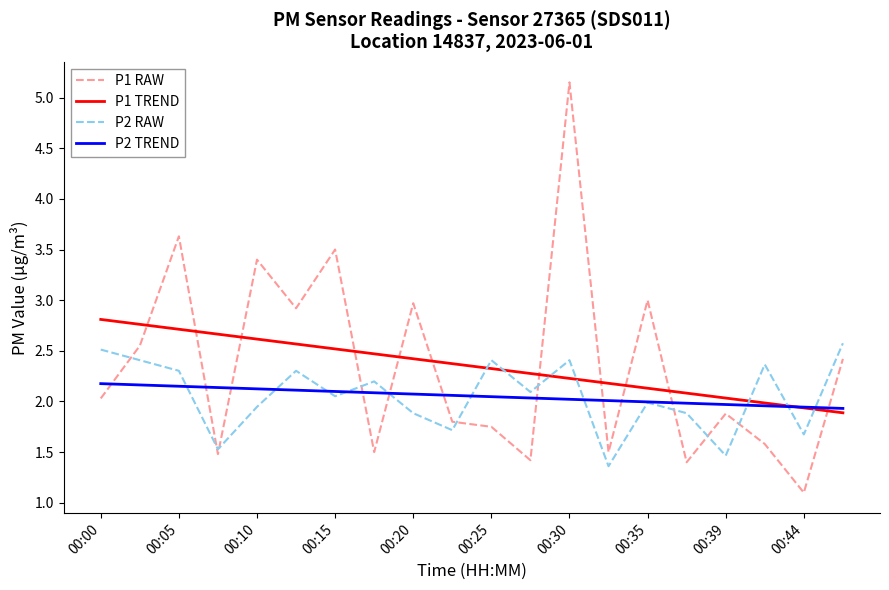

Does the chart display data point markers on the line(s)?

No